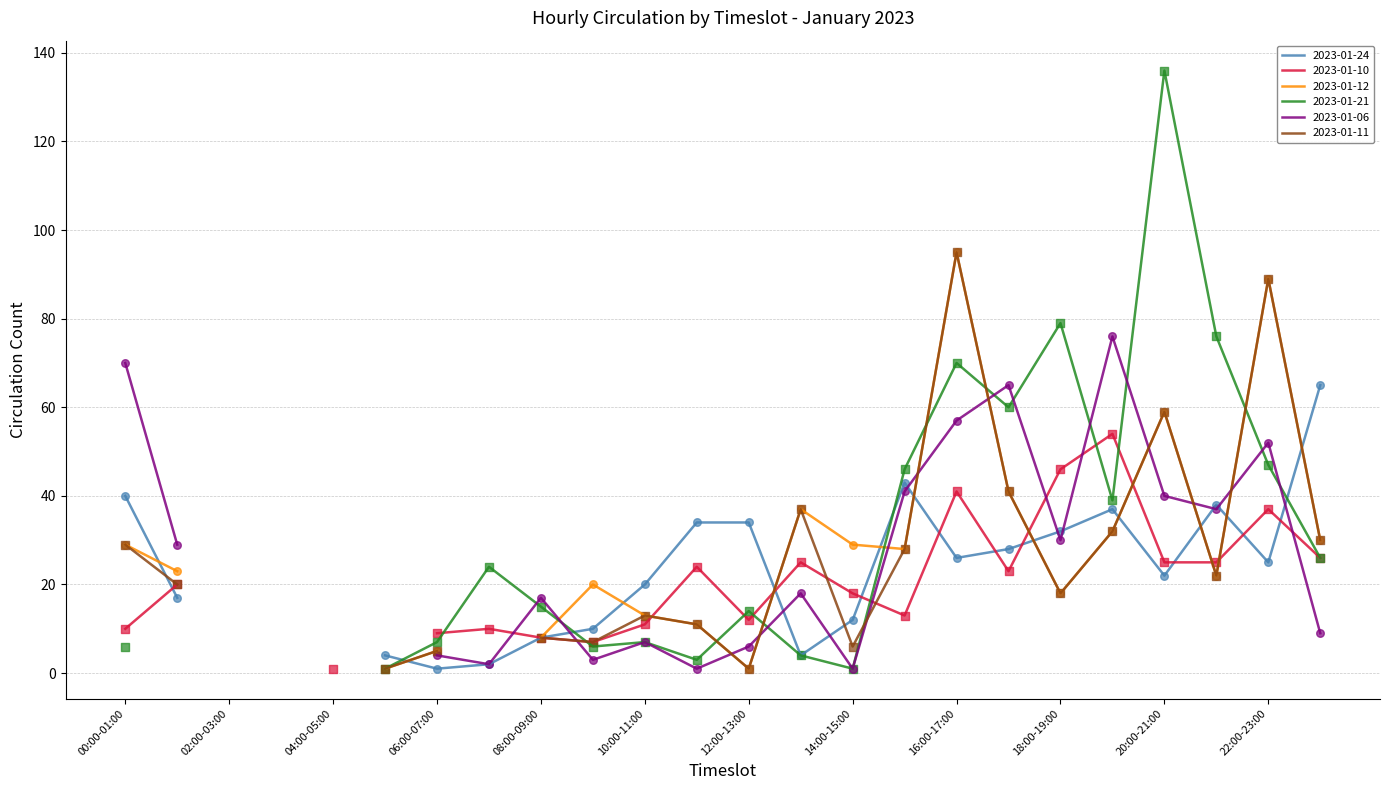

Which series has the widest spread of Y values?

2023-01-21 points